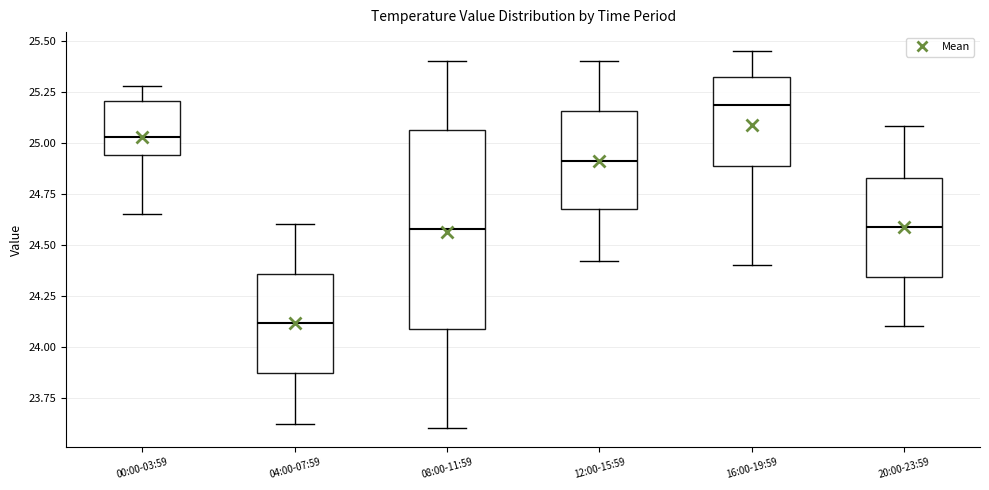

Reading left to right, transcribe this box plot: for each box, give where its median line is, the range the box spans, and where its two whiskers end, as read against the y-axis. The values are not printed on the chart, so give them approximately, as read against the axis.

00:00-03:59: median 25.05, box 24.95 to 25.20, whiskers 24.65 to 25.30
04:00-07:59: median 24.10, box 23.85 to 24.35, whiskers 23.60 to 24.60
08:00-11:59: median 24.60, box 24.10 to 25.05, whiskers 23.60 to 25.40
12:00-15:59: median 24.90, box 24.65 to 25.15, whiskers 24.40 to 25.40
16:00-19:59: median 25.20, box 24.90 to 25.30, whiskers 24.40 to 25.45
20:00-23:59: median 24.60, box 24.35 to 24.85, whiskers 24.10 to 25.10